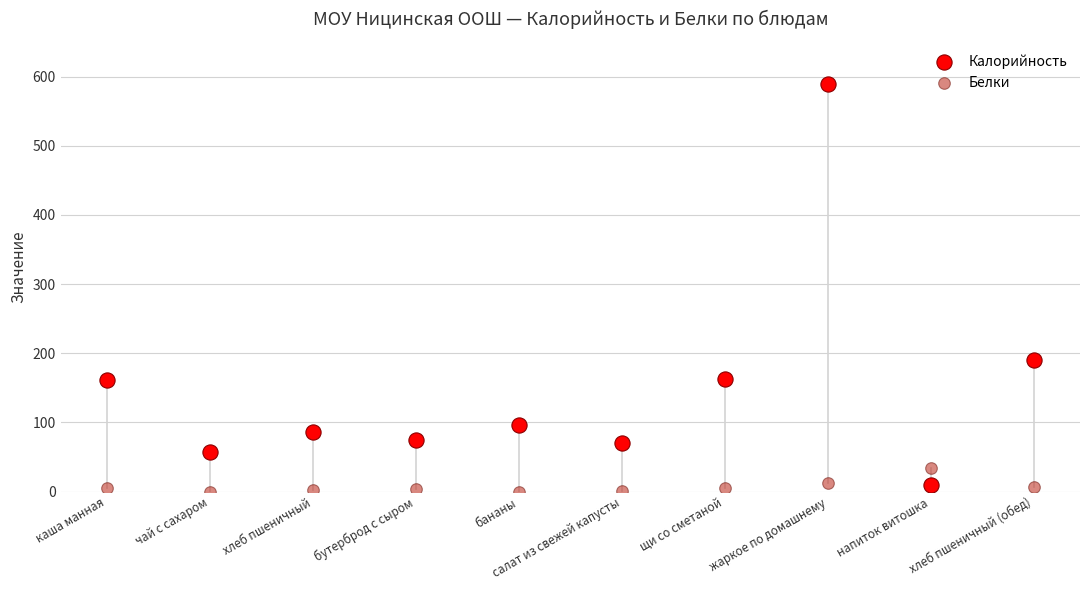

What are all the series names shown in the legend?

Калорийность, Белки